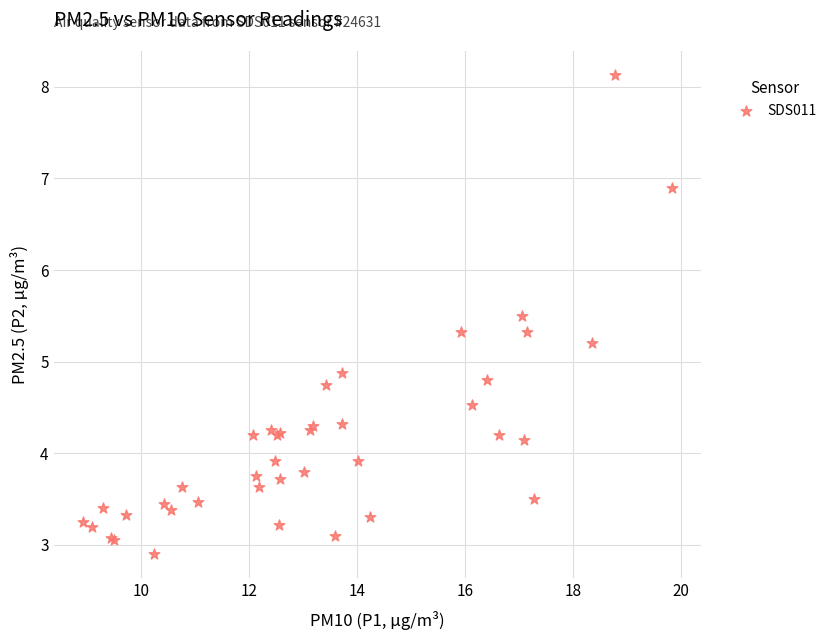

What Y value in the scatter plot is closest to 5?

4.9